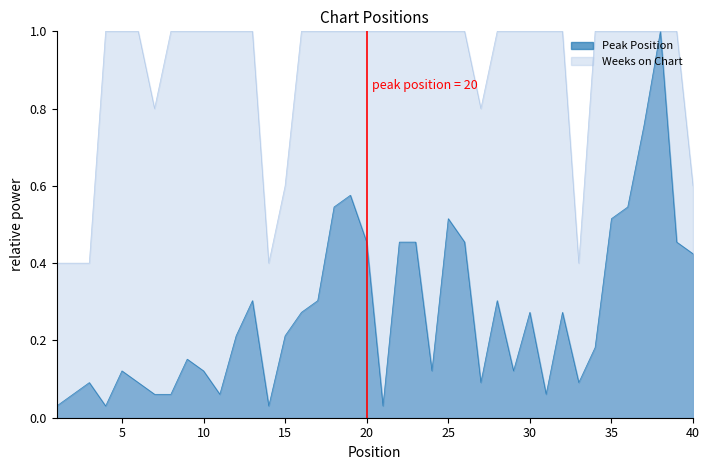

True or false: Peak Position has a value of 0.0 at 6.

False